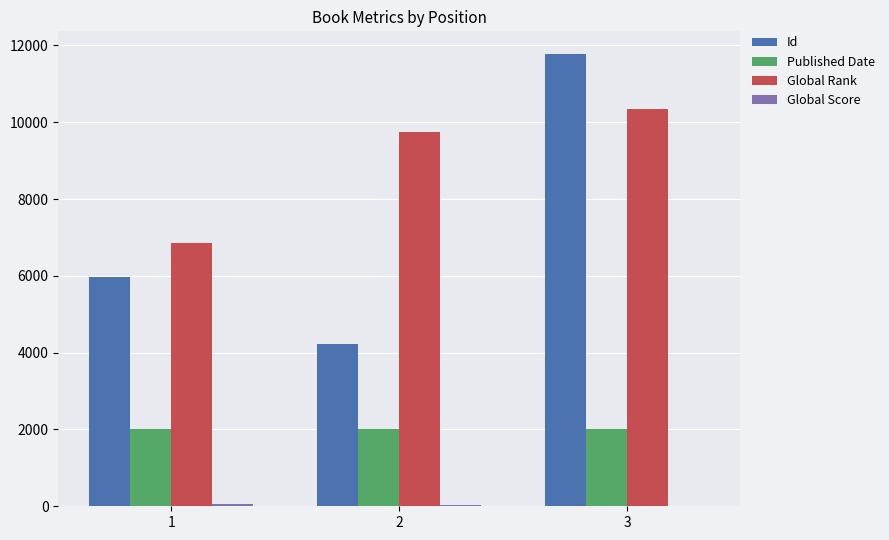

Read the Global Rank value at 2, to the nearest 10.

9740